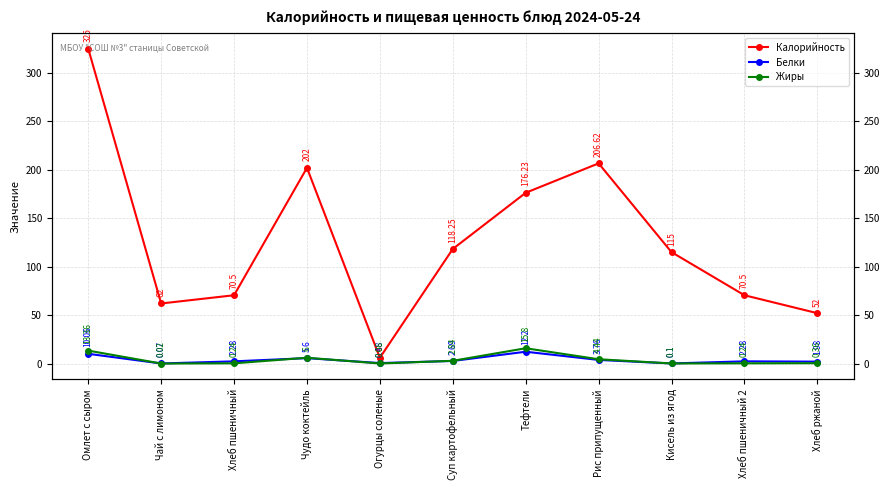

Which series ends up on top after the final intersection of Жиры and Белки?

Жиры